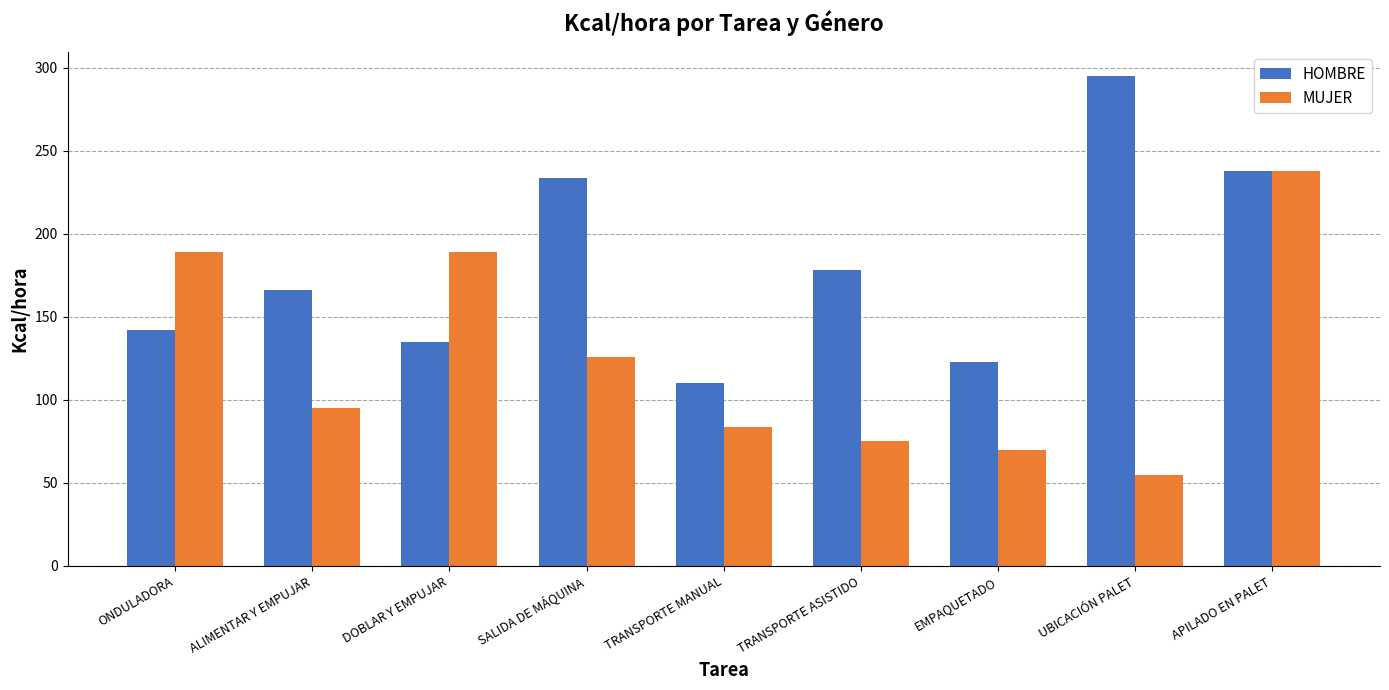

What is the sum of all MUJER values?

1121